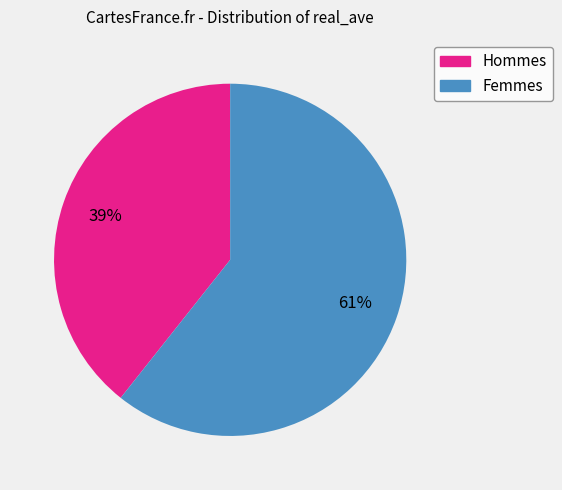

To the nearest percent, what portion does Femmes represent?

61%